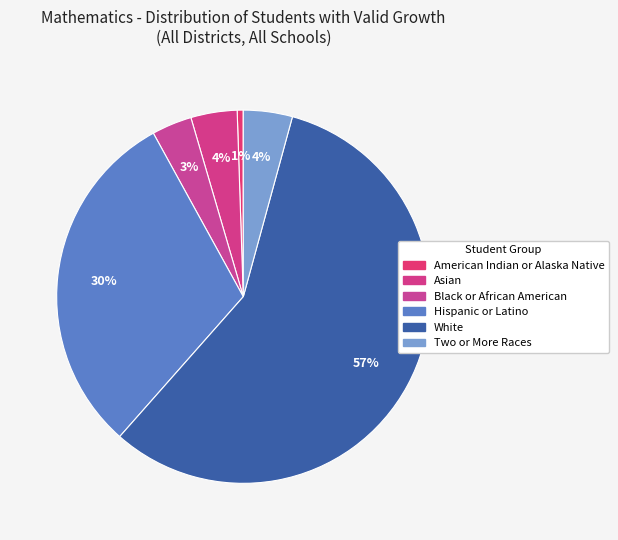

To the nearest percent, what is the average slice percentage?

17%